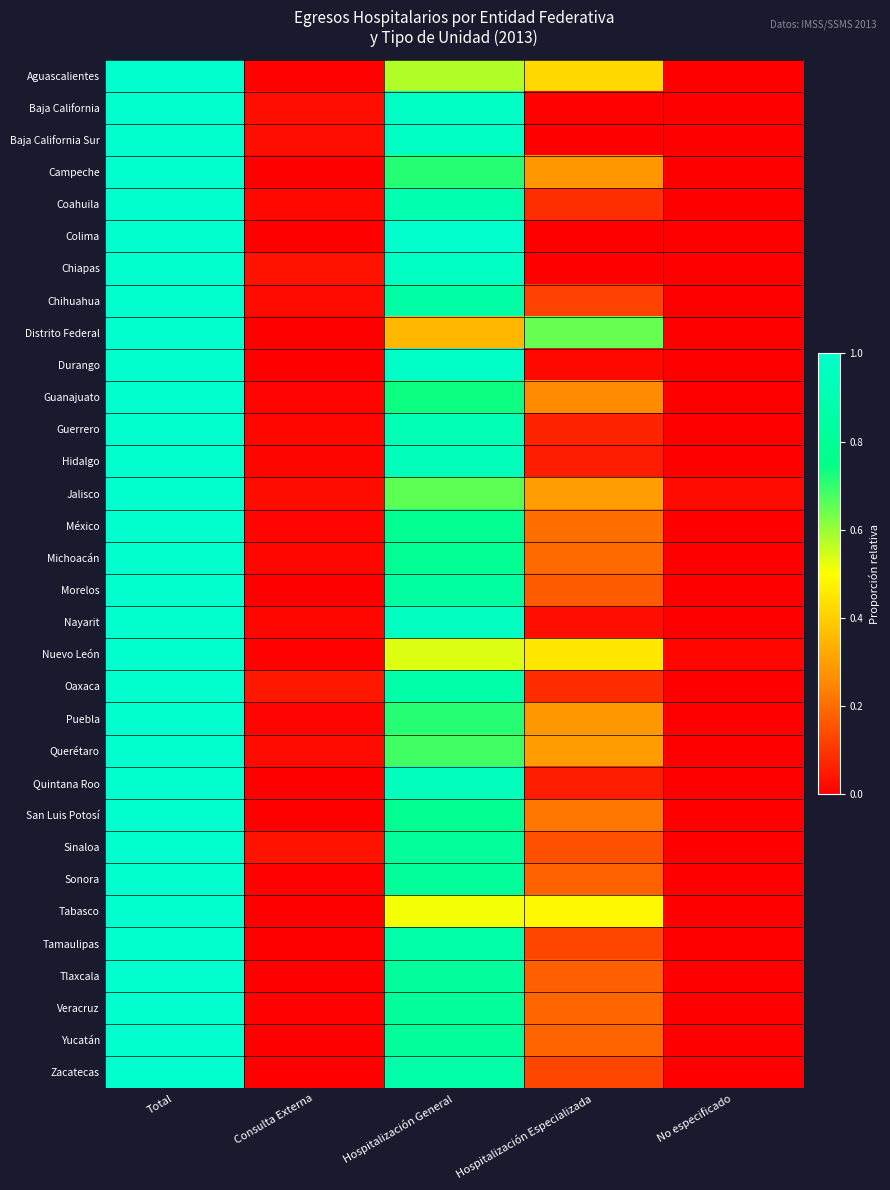

Reading left to right, what are all the values shown in this chart?

Aguascalientes: Total=1.0	Consulta Externa=0.0	Hospitalización General=0.6	Hospitalización Especializada=0.4	No especificado=0.0
Baja California: Total=1.0	Consulta Externa=0.0	Hospitalización General=1.0	Hospitalización Especializada=0.0	No especificado=0.0
Baja California Sur: Total=1.0	Consulta Externa=0.0	Hospitalización General=1.0	Hospitalización Especializada=0.0	No especificado=0.0
Campeche: Total=1.0	Consulta Externa=0.0	Hospitalización General=0.7	Hospitalización Especializada=0.3	No especificado=0.0
Coahuila: Total=1.0	Consulta Externa=0.0	Hospitalización General=0.9	Hospitalización Especializada=0.1	No especificado=0.0
Colima: Total=1.0	Consulta Externa=0.0	Hospitalización General=1.0	Hospitalización Especializada=0.0	No especificado=0.0
Chiapas: Total=1.0	Consulta Externa=0.0	Hospitalización General=1.0	Hospitalización Especializada=0.0	No especificado=0.0
Chihuahua: Total=1.0	Consulta Externa=0.0	Hospitalización General=0.9	Hospitalización Especializada=0.1	No especificado=0.0
Distrito Federal: Total=1.0	Consulta Externa=0.0	Hospitalización General=0.3	Hospitalización Especializada=0.7	No especificado=0.0
Durango: Total=1.0	Consulta Externa=0.0	Hospitalización General=1.0	Hospitalización Especializada=0.0	No especificado=0.0
Guanajuato: Total=1.0	Consulta Externa=0.0	Hospitalización General=0.7	Hospitalización Especializada=0.3	No especificado=0.0
Guerrero: Total=1.0	Consulta Externa=0.0	Hospitalización General=0.9	Hospitalización Especializada=0.1	No especificado=0.0
Hidalgo: Total=1.0	Consulta Externa=0.0	Hospitalización General=0.9	Hospitalización Especializada=0.1	No especificado=0.0
Jalisco: Total=1.0	Consulta Externa=0.0	Hospitalización General=0.7	Hospitalización Especializada=0.3	No especificado=0.0
México: Total=1.0	Consulta Externa=0.0	Hospitalización General=0.8	Hospitalización Especializada=0.2	No especificado=0.0
Michoacán: Total=1.0	Consulta Externa=0.0	Hospitalización General=0.8	Hospitalización Especializada=0.2	No especificado=0.0
Morelos: Total=1.0	Consulta Externa=0.0	Hospitalización General=0.8	Hospitalización Especializada=0.2	No especificado=0.0
Nayarit: Total=1.0	Consulta Externa=0.0	Hospitalización General=1.0	Hospitalización Especializada=0.0	No especificado=0.0
Nuevo León: Total=1.0	Consulta Externa=0.0	Hospitalización General=0.5	Hospitalización Especializada=0.4	No especificado=0.0
Oaxaca: Total=1.0	Consulta Externa=0.0	Hospitalización General=0.9	Hospitalización Especializada=0.1	No especificado=0.0
Puebla: Total=1.0	Consulta Externa=0.0	Hospitalización General=0.7	Hospitalización Especializada=0.3	No especificado=0.0
Querétaro: Total=1.0	Consulta Externa=0.0	Hospitalización General=0.7	Hospitalización Especializada=0.3	No especificado=0.0
Quintana Roo: Total=1.0	Consulta Externa=0.0	Hospitalización General=0.9	Hospitalización Especializada=0.1	No especificado=0.0
San Luis Potosí: Total=1.0	Consulta Externa=0.0	Hospitalización General=0.8	Hospitalización Especializada=0.2	No especificado=0.0
Sinaloa: Total=1.0	Consulta Externa=0.0	Hospitalización General=0.8	Hospitalización Especializada=0.1	No especificado=0.0
Sonora: Total=1.0	Consulta Externa=0.0	Hospitalización General=0.8	Hospitalización Especializada=0.2	No especificado=0.0
Tabasco: Total=1.0	Consulta Externa=0.0	Hospitalización General=0.5	Hospitalización Especializada=0.5	No especificado=0.0
Tamaulipas: Total=1.0	Consulta Externa=0.0	Hospitalización General=0.9	Hospitalización Especializada=0.1	No especificado=0.0
Tlaxcala: Total=1.0	Consulta Externa=0.0	Hospitalización General=0.8	Hospitalización Especializada=0.2	No especificado=0.0
Veracruz: Total=1.0	Consulta Externa=0.0	Hospitalización General=0.8	Hospitalización Especializada=0.2	No especificado=0.0
Yucatán: Total=1.0	Consulta Externa=0.0	Hospitalización General=0.8	Hospitalización Especializada=0.2	No especificado=0.0
Zacatecas: Total=1.0	Consulta Externa=0.0	Hospitalización General=0.9	Hospitalización Especializada=0.1	No especificado=0.0